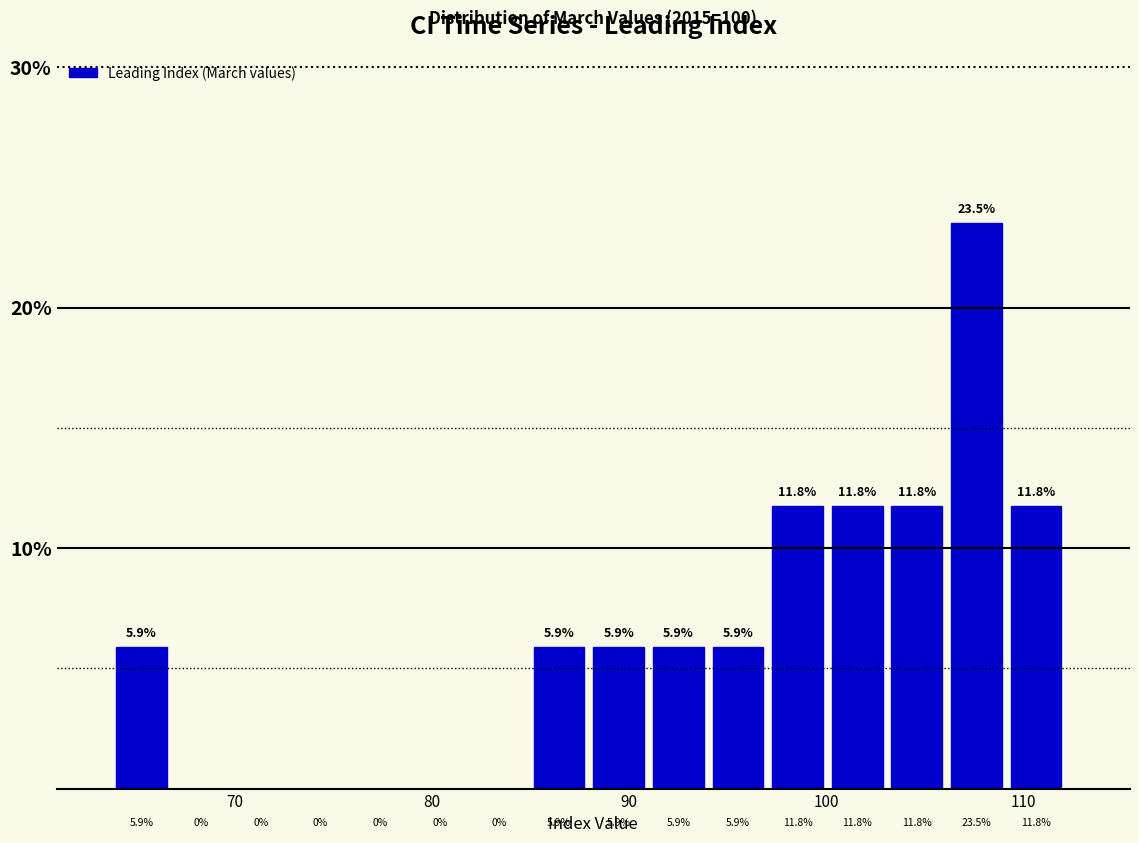

Around what value on the x-axis is the tallest bar? Give the approximate position of its centre, as read against the axis.

108